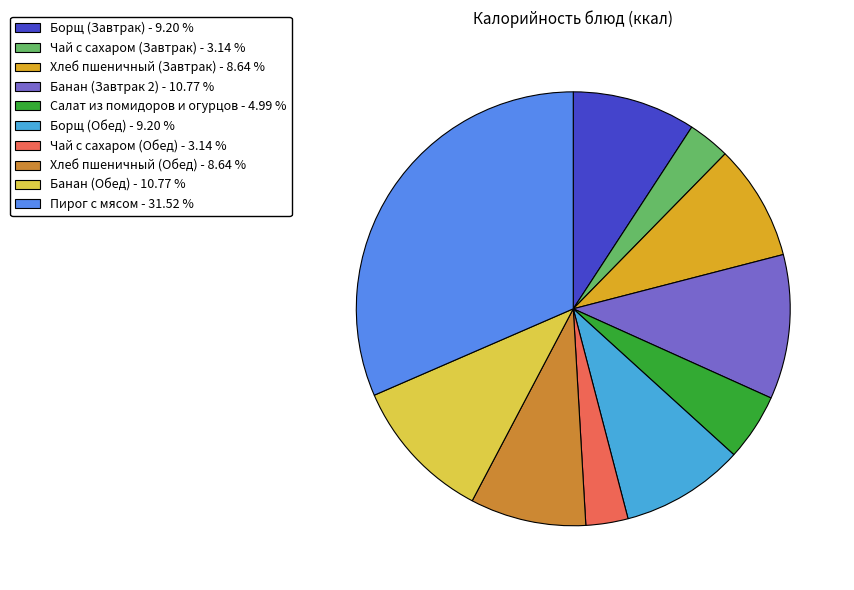

What is the ratio of the value at Банан (Завтрак 2) to the value at Пирог с мясом?

0.3